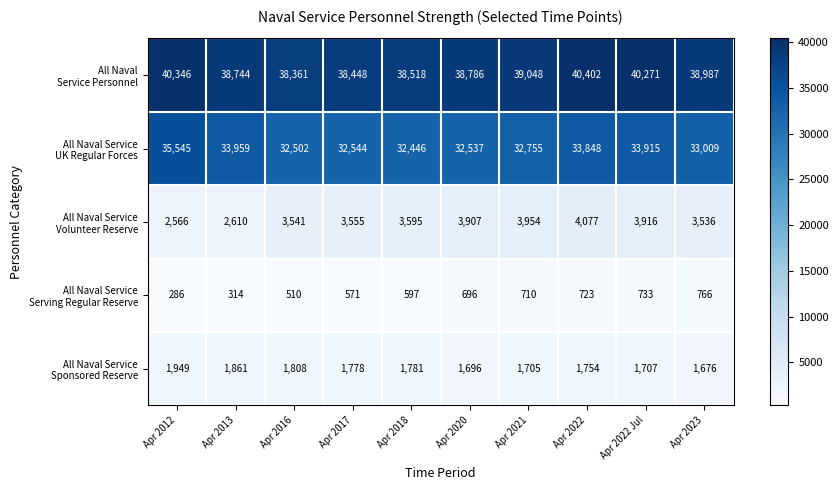

What is the total value across all series at Apr 2022 Jul?

80542